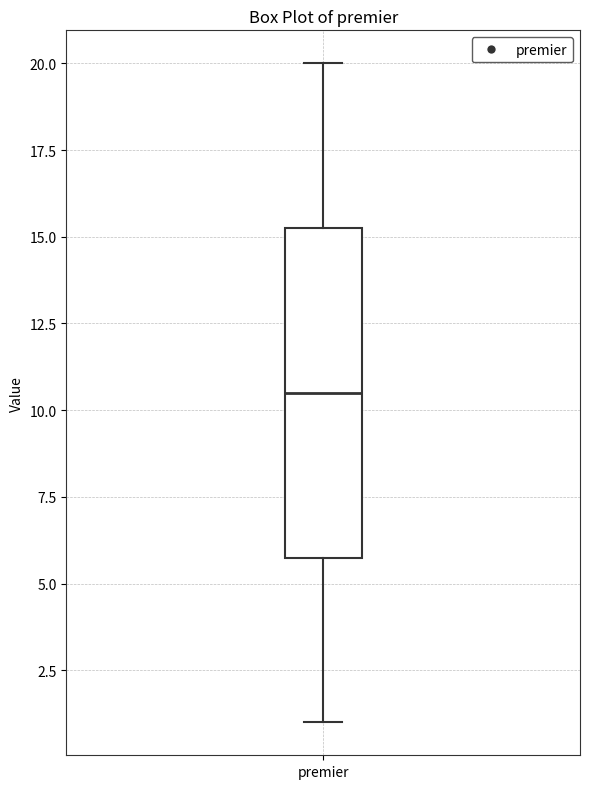

Read this box plot against the y-axis: the position of the median line, the range covered by the box, and the ends of both whiskers. The values are not printed on the chart, so give them approximately, as read against the axis.

median 10.5, box 6.0 to 15.5, whiskers 1.0 to 20.0